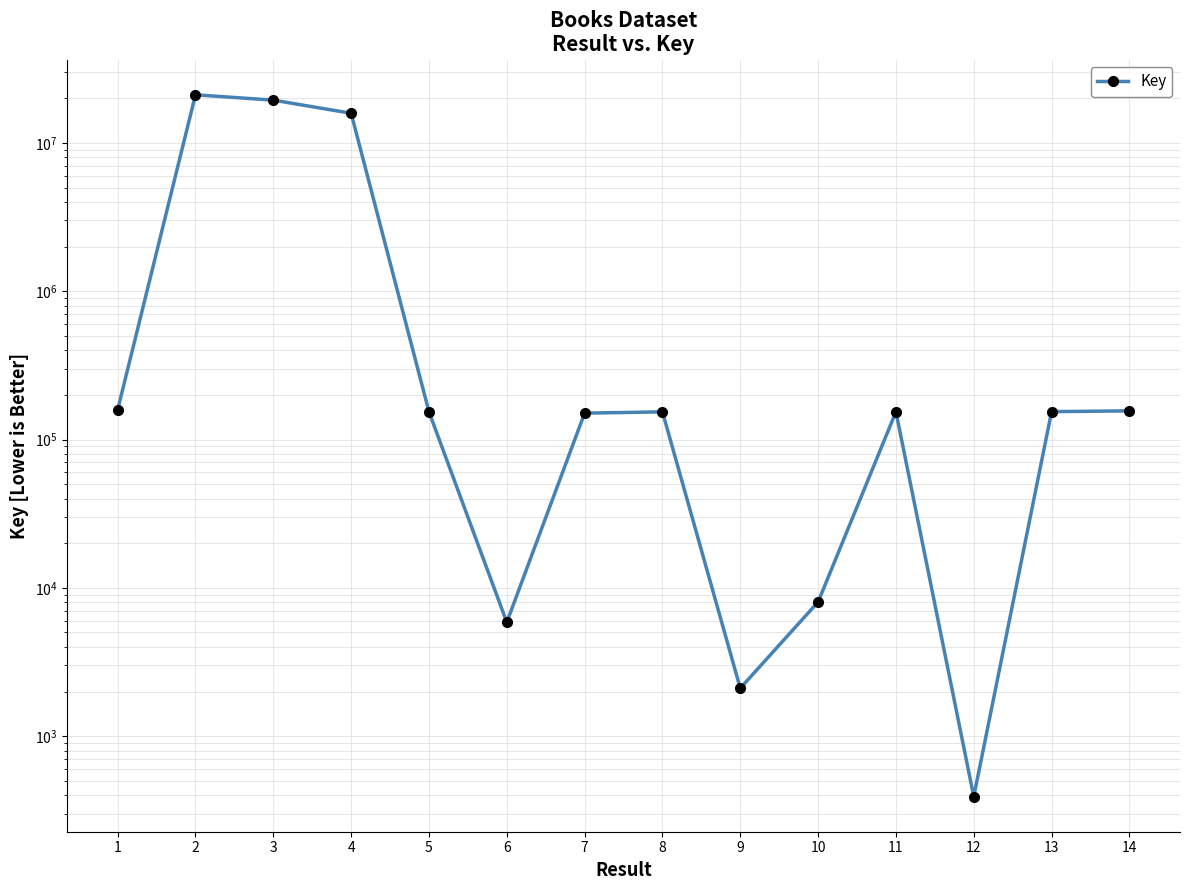

Does the chart display data point markers on the line(s)?

Yes